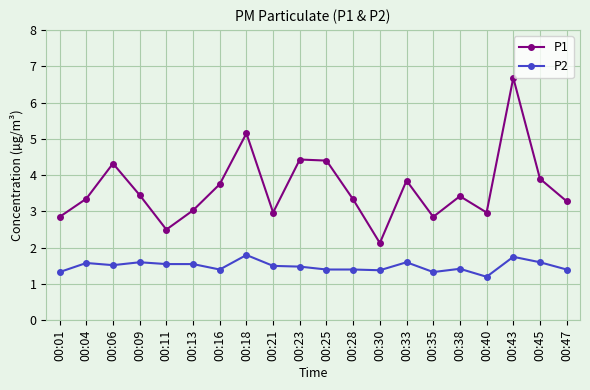

What is the sum of the P2 values at 00:13 and 00:11?

3.1